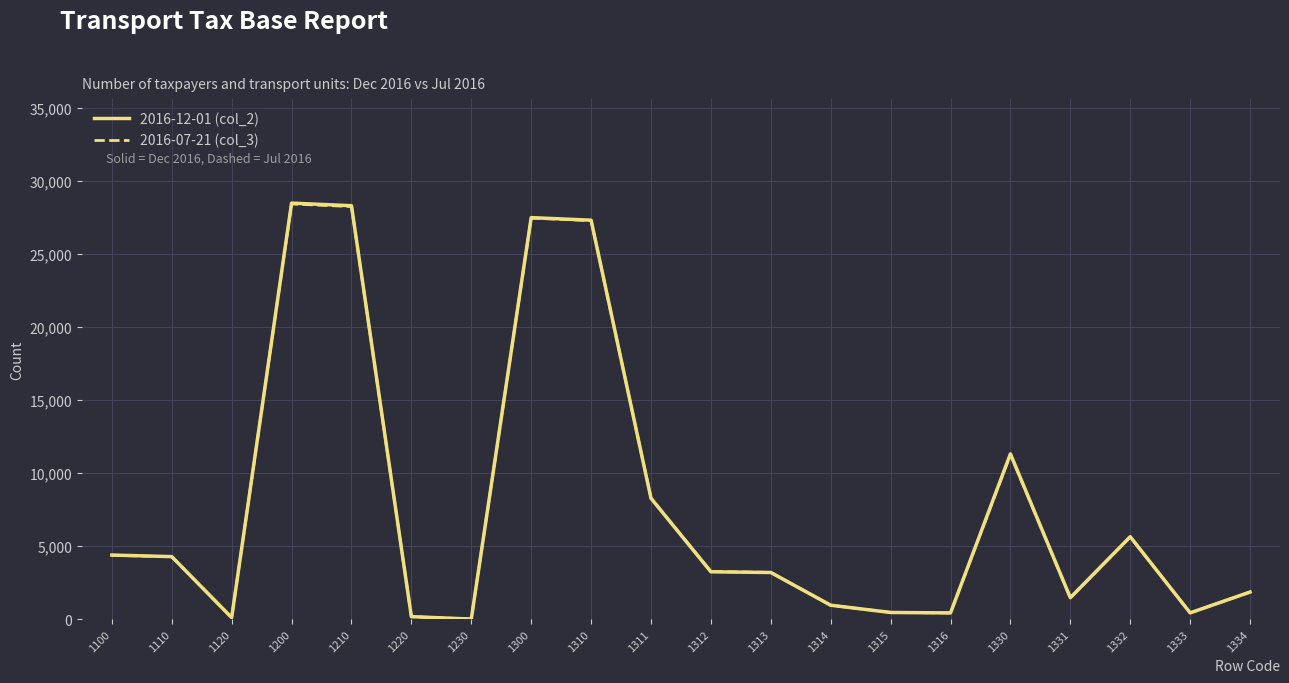

Is this an area chart (filled region under the line)?

No